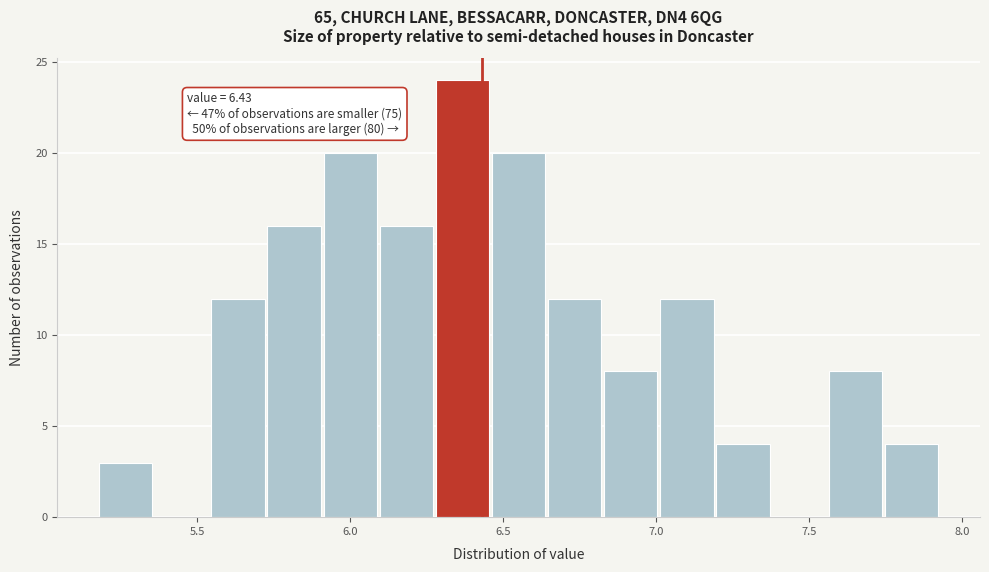

Around what value on the x-axis is the tallest bar? Give the approximate position of its centre, as read against the axis.

6.35